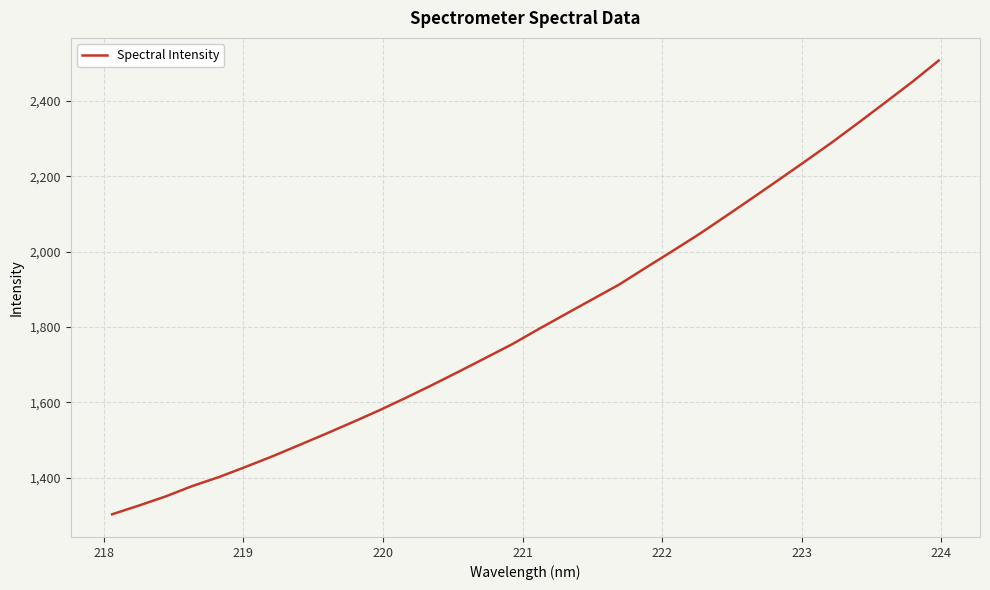

What is the maximum value shown in the chart?

2507.0